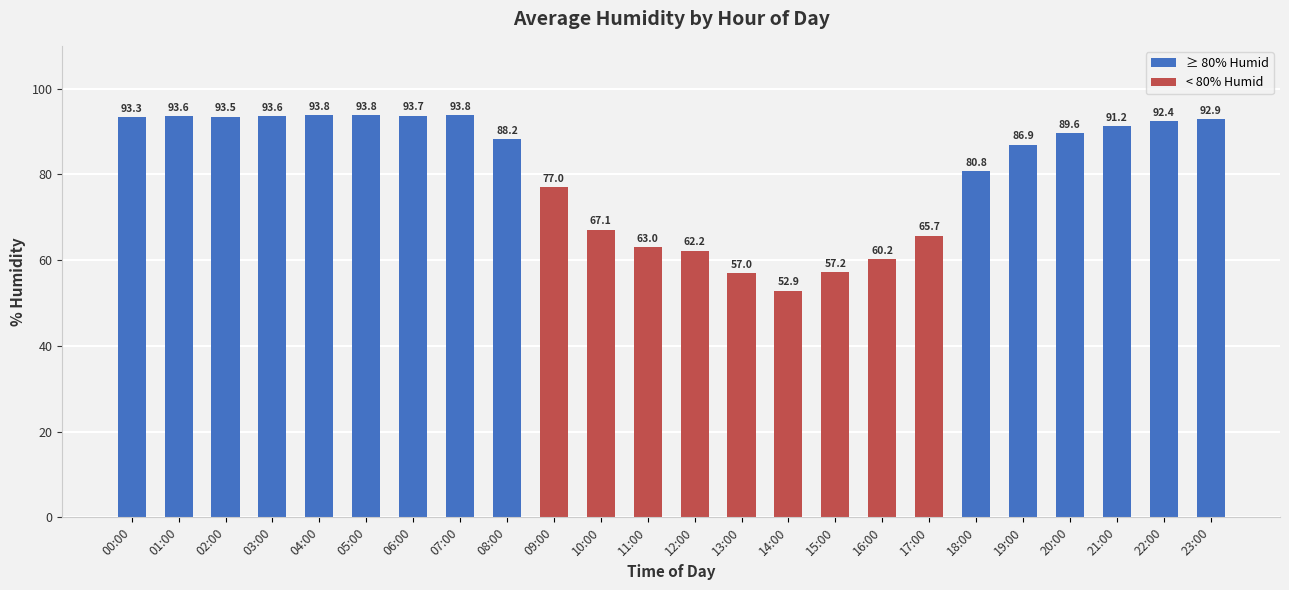

Between 21:00 and 17:00, which is larger?

21:00